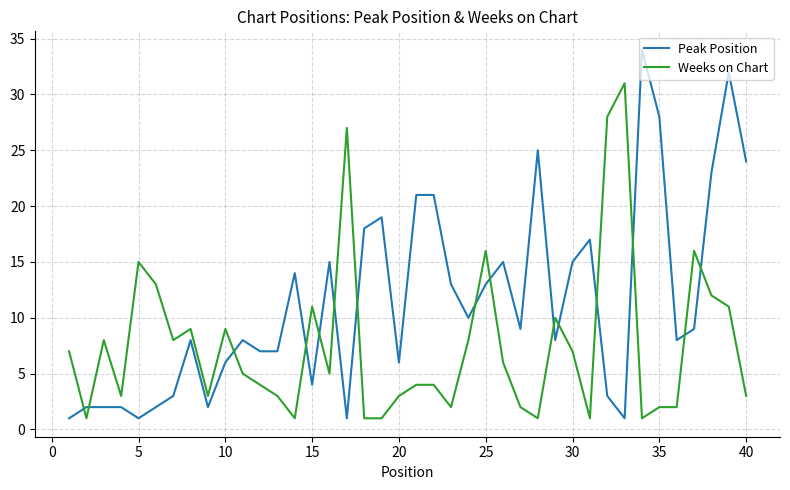

How many times do Peak Position and Weeks on Chart cross each other?

15